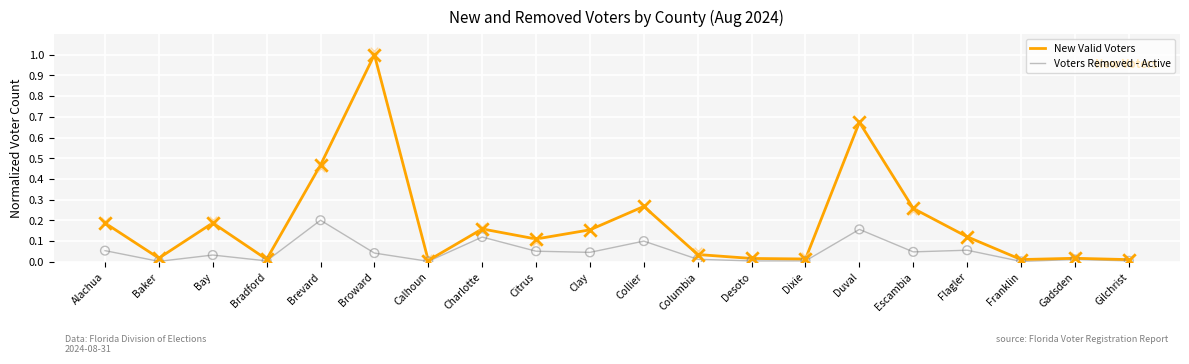

What are all the series names shown in the legend?

New Valid Voters, Voters Removed - Active